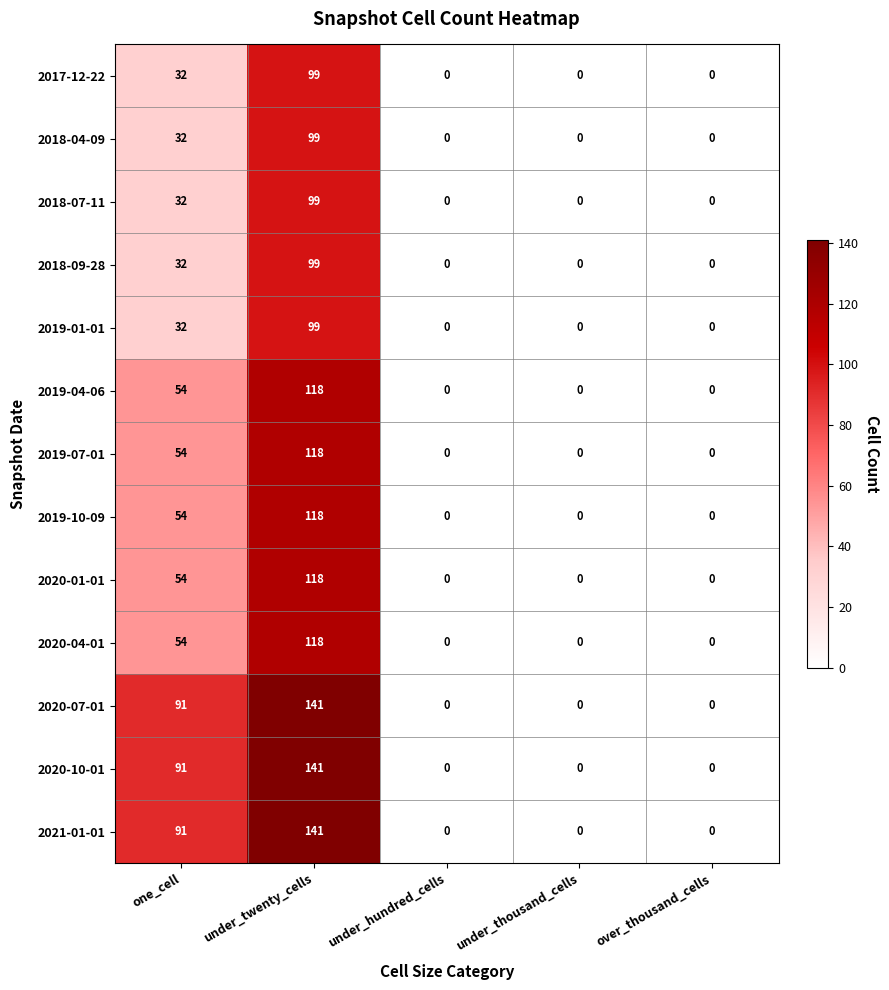

True or false: 2017-12-22 has a value of 0 at over_thousand_cells.

True